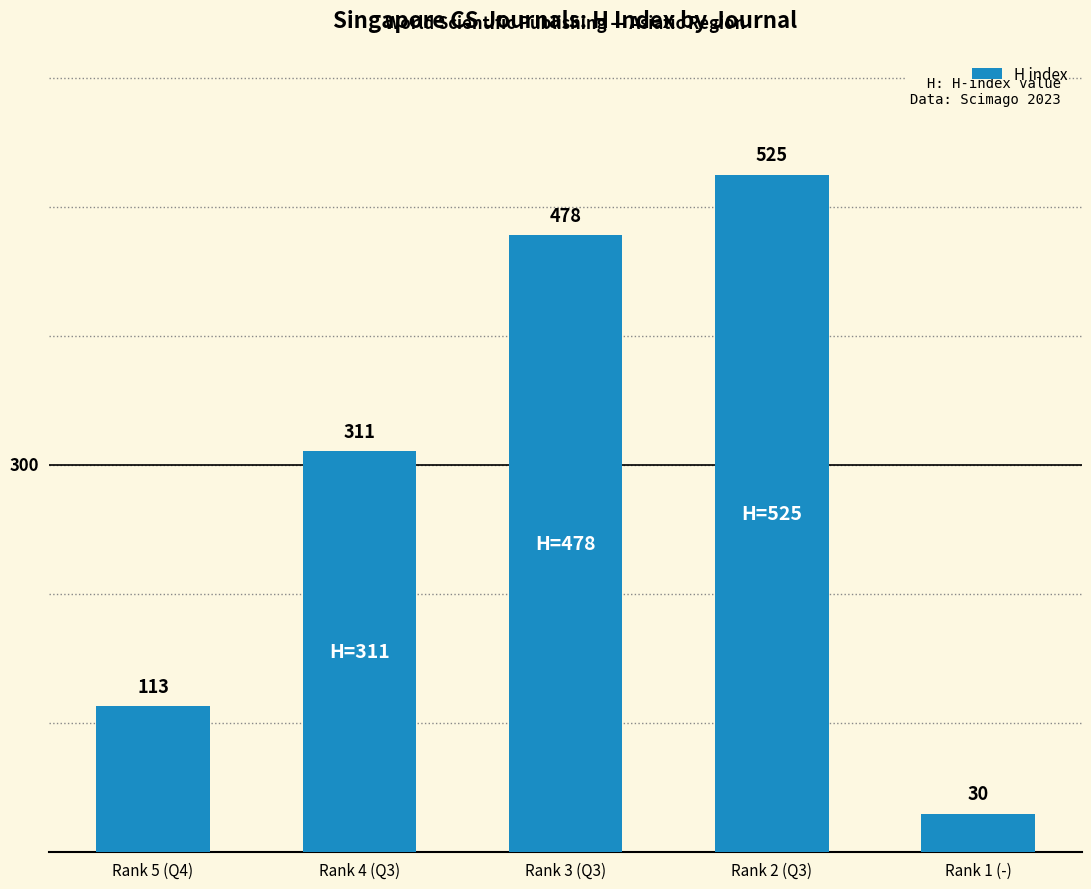

True or false: the data shows 113 at Rank 5 (Q4).

True